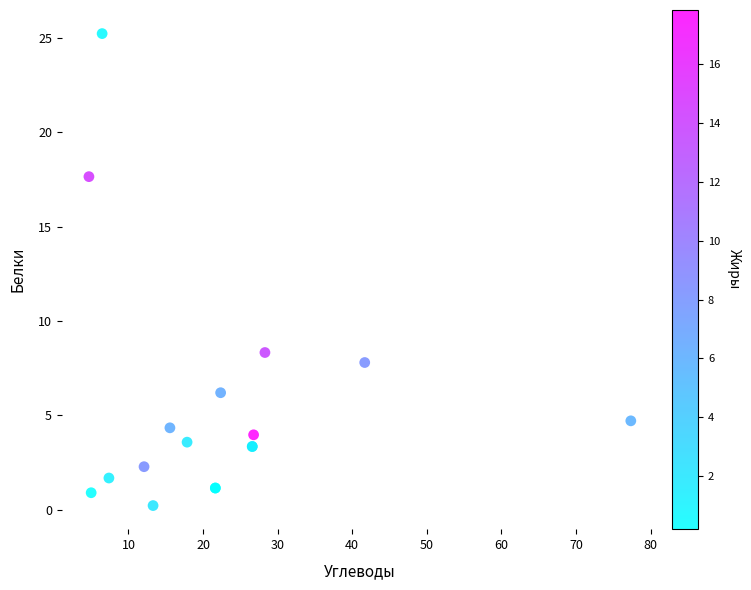

What Y value in the scatter plot is closest to 12?

8.3